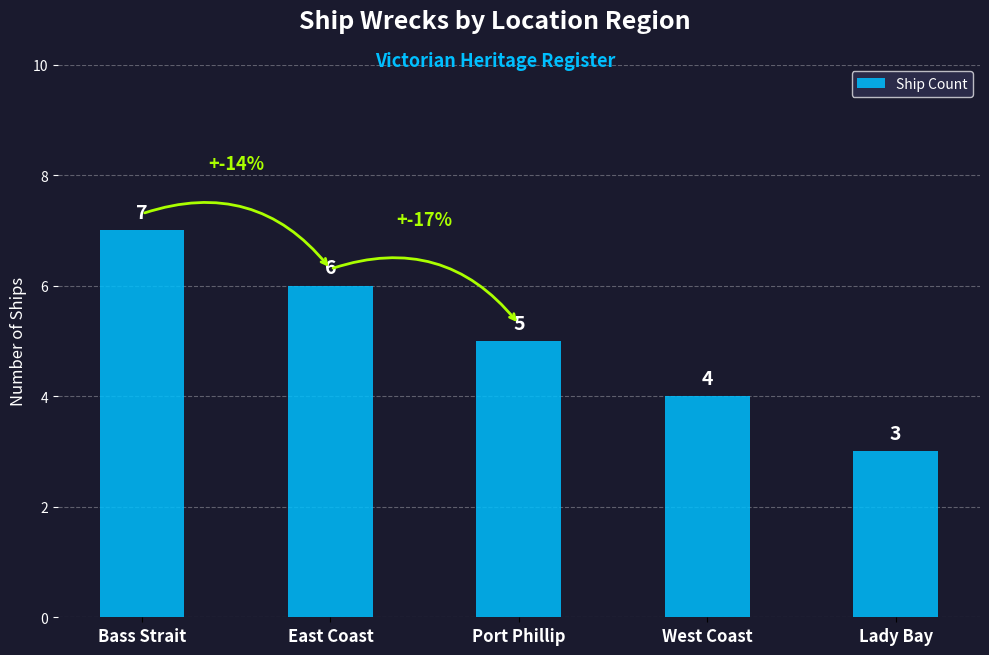

Which category has the highest value across all series?

Bass Strait